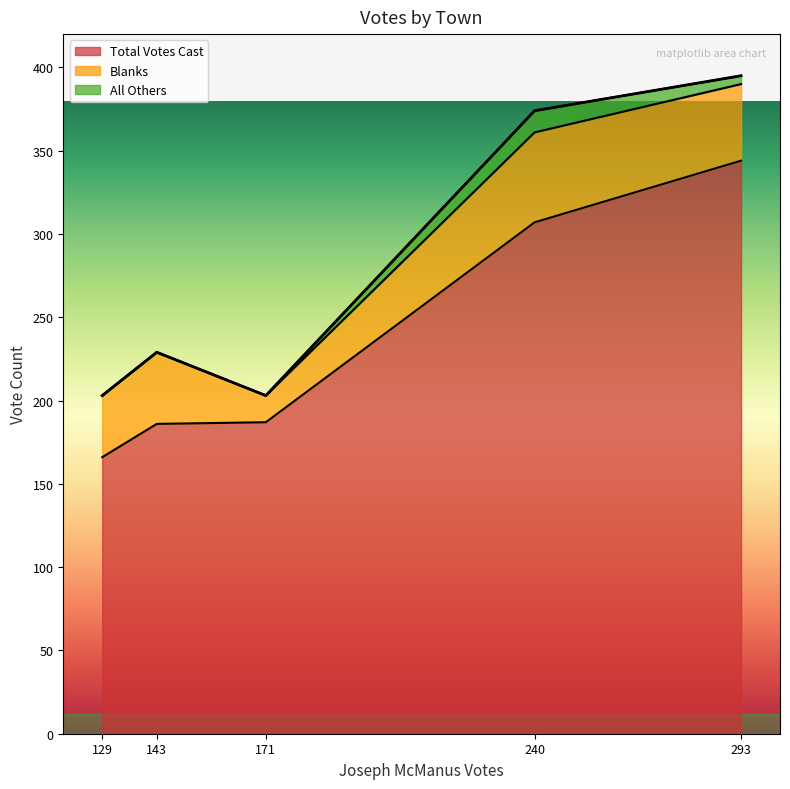

How many values in the Total Votes Cast series are below 187?

2